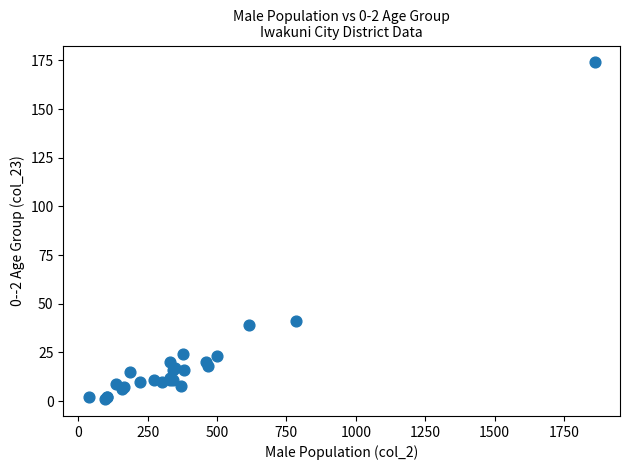

What Y value in the scatter plot is closest to 87?

41